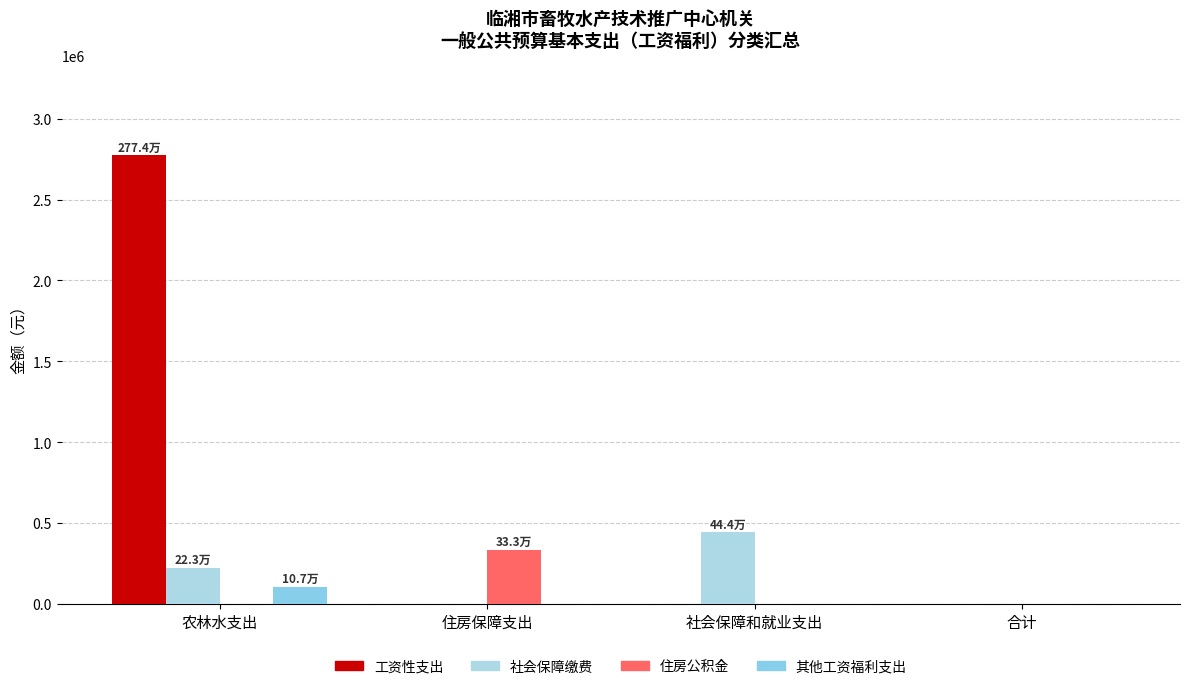

How many series are shown in this chart?

4